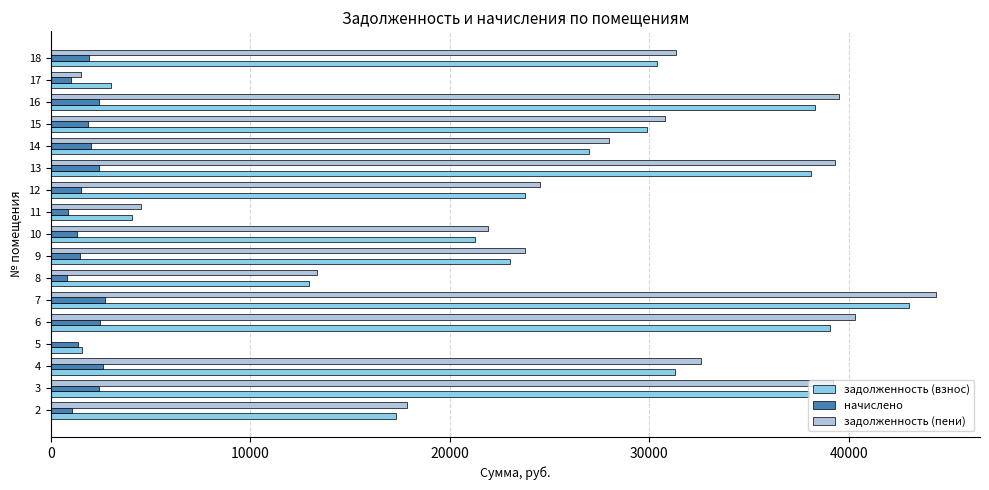

Which series has the largest total across all categories?

задолженность (пени)